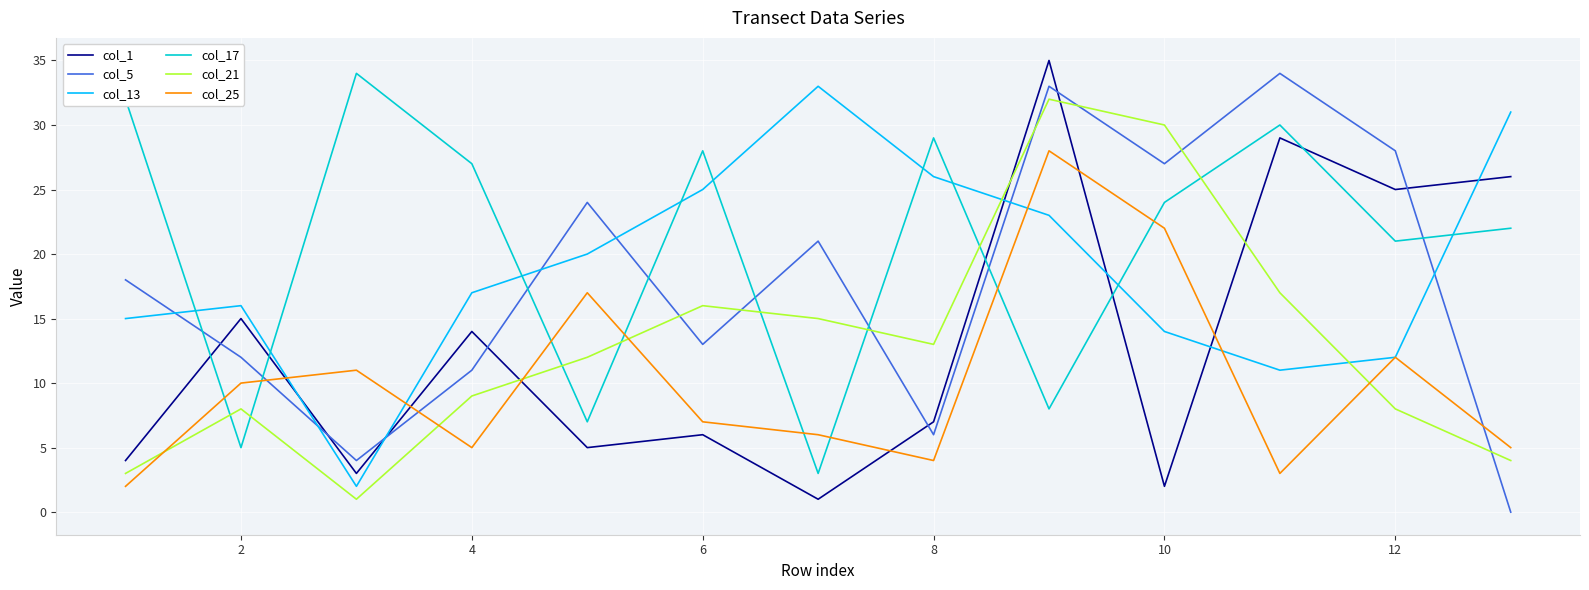

After their last crossing, which series has the higher values: col_21 or col_17?

col_17